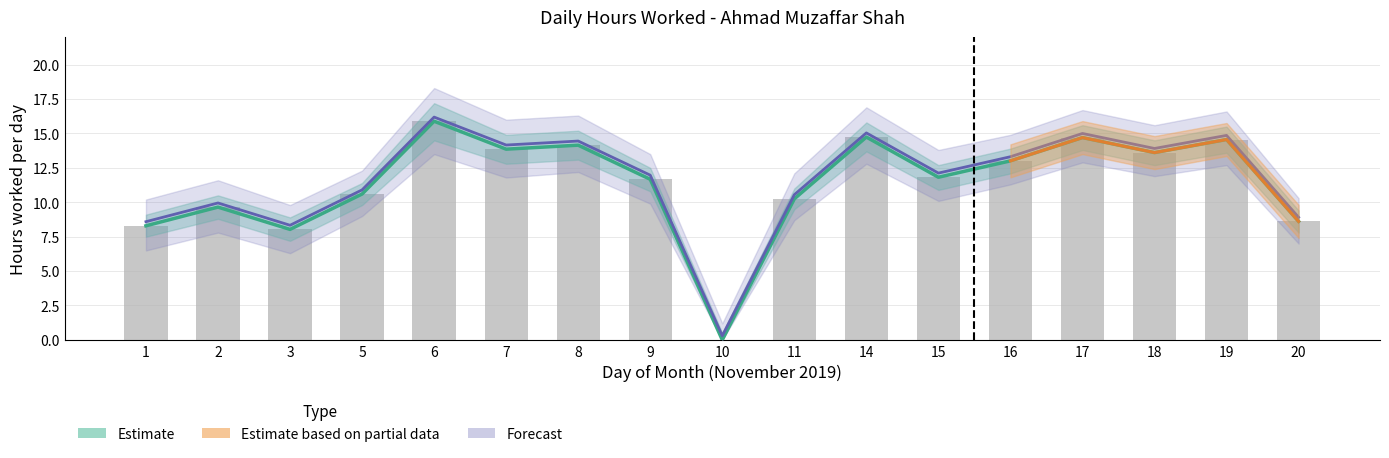

What is the value of the Estimate Upper bar at the 16th from the left?

14.6